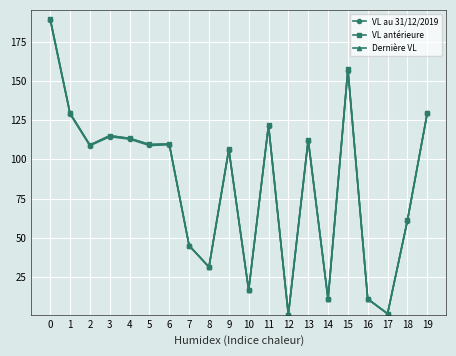

True or false: VL au 31/12/2019 has more than 0 interior local peaks.

True